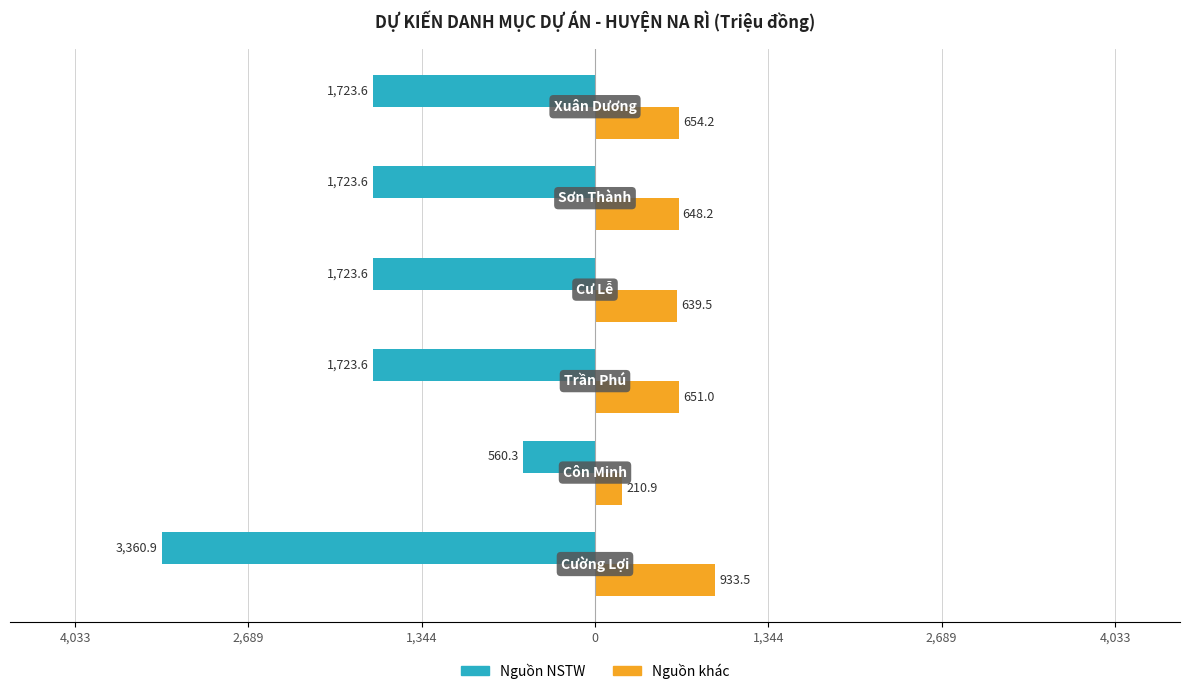

What are all the series names shown in the legend?

Nguồn NSTW, Nguồn khác